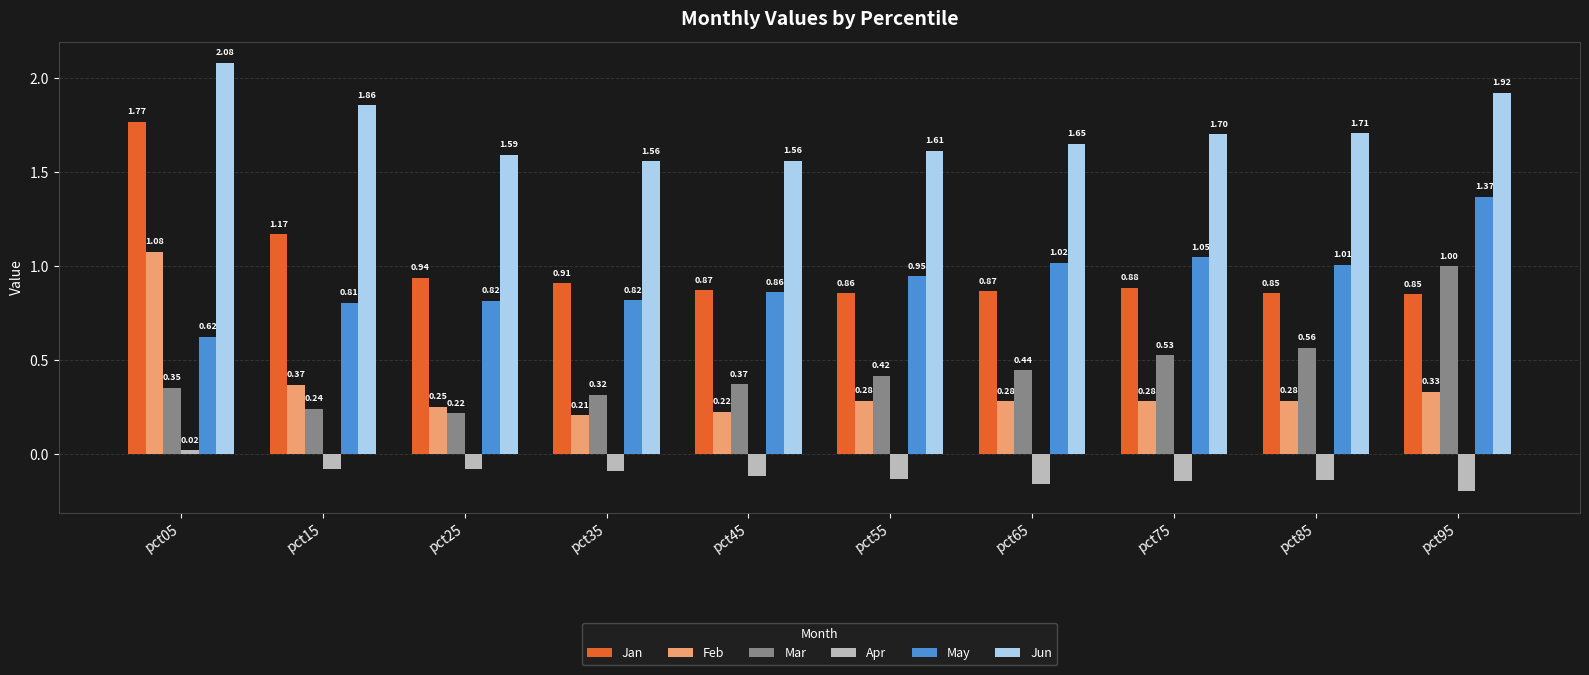

What is the average value of the Jun series?

1.7